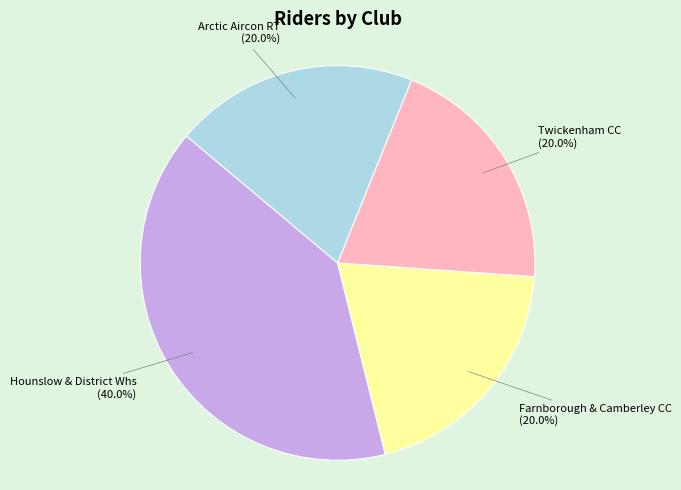

Does Twickenham CC account for over 50% of the chart?

No